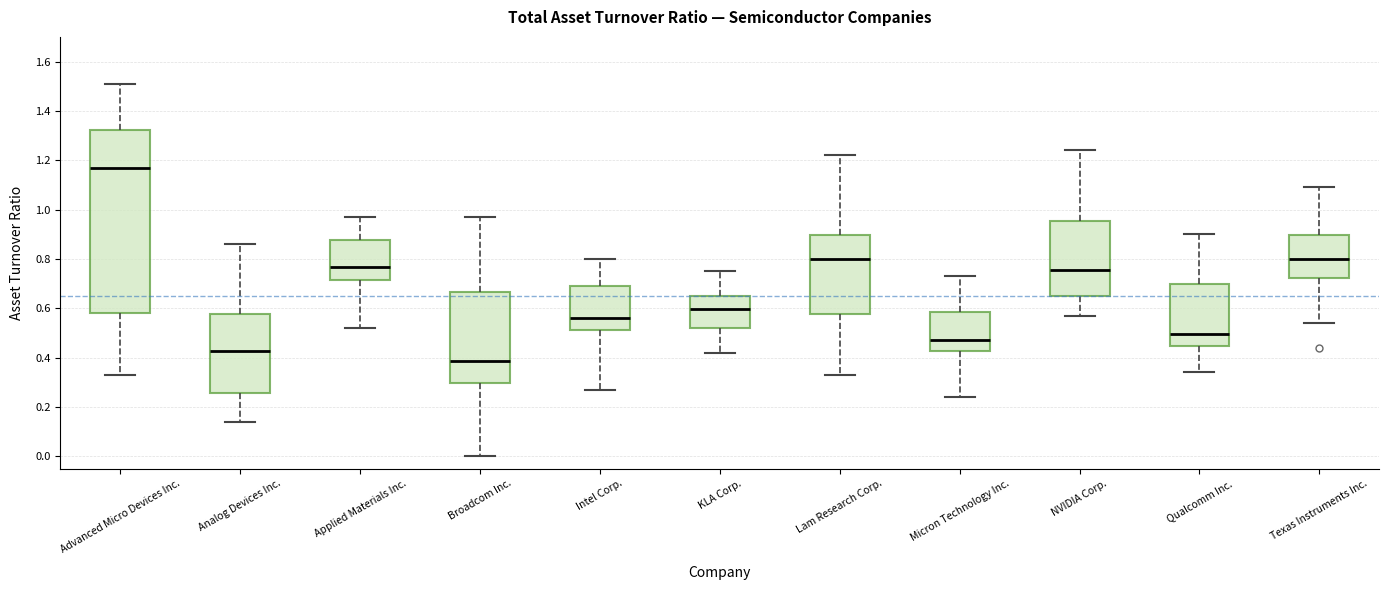

Reading left to right, read every box against the y-axis: the position of its median line, the range the box covers, and the ends of its whiskers. The values are not printed on the chart, so give them approximately, as read against the axis.

Advanced Micro Devices Inc.: median 1.18, box 0.58 to 1.32, whiskers 0.34 to 1.52
Analog Devices Inc.: median 0.42, box 0.26 to 0.58, whiskers 0.14 to 0.86
Applied Materials Inc.: median 0.76, box 0.72 to 0.88, whiskers 0.52 to 0.98
Broadcom Inc.: median 0.38, box 0.30 to 0.66, whiskers 0.00 to 0.98
Intel Corp.: median 0.56, box 0.52 to 0.70, whiskers 0.28 to 0.80
KLA Corp.: median 0.60, box 0.52 to 0.64, whiskers 0.42 to 0.76
Lam Research Corp.: median 0.80, box 0.58 to 0.90, whiskers 0.34 to 1.22
Micron Technology Inc.: median 0.48, box 0.42 to 0.58, whiskers 0.24 to 0.74
NVIDIA Corp.: median 0.76, box 0.66 to 0.96, whiskers 0.58 to 1.24
Qualcomm Inc.: median 0.50, box 0.44 to 0.70, whiskers 0.34 to 0.90
Texas Instruments Inc.: median 0.80, box 0.72 to 0.90, whiskers 0.54 to 1.10